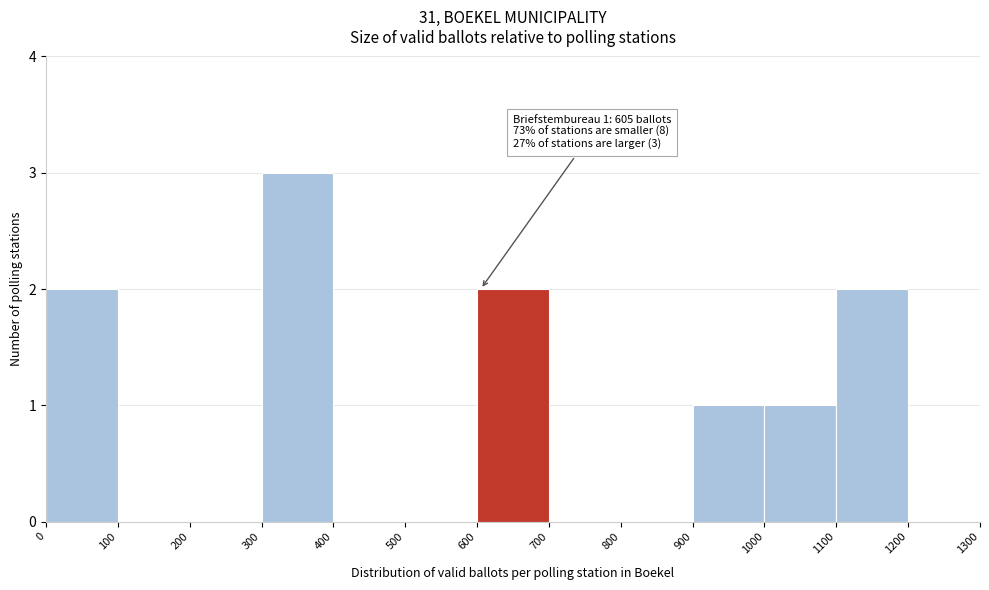

Which range on the x-axis has the tallest bar?

300 to 400